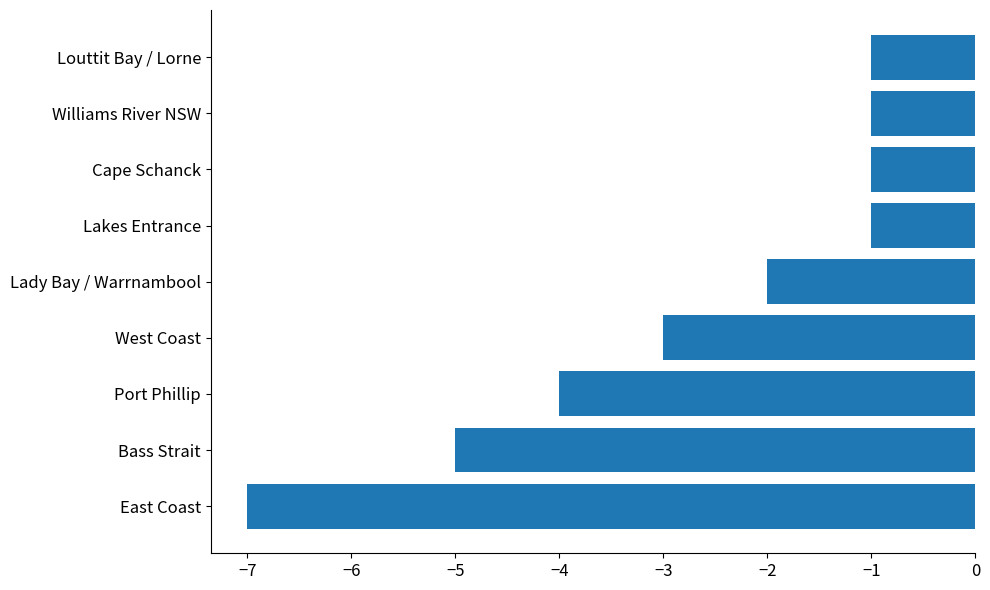

What is the difference between the maximum and second lowest values?

4